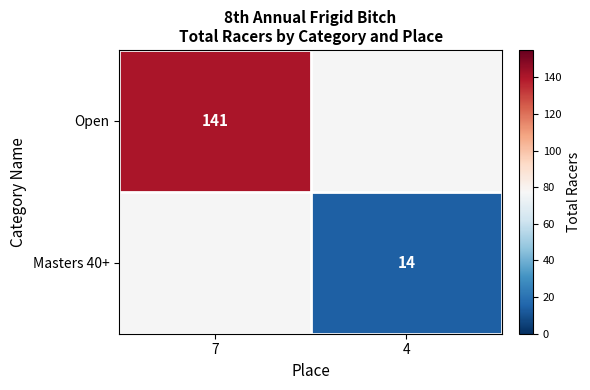

Count the number of data series in this chart.

2